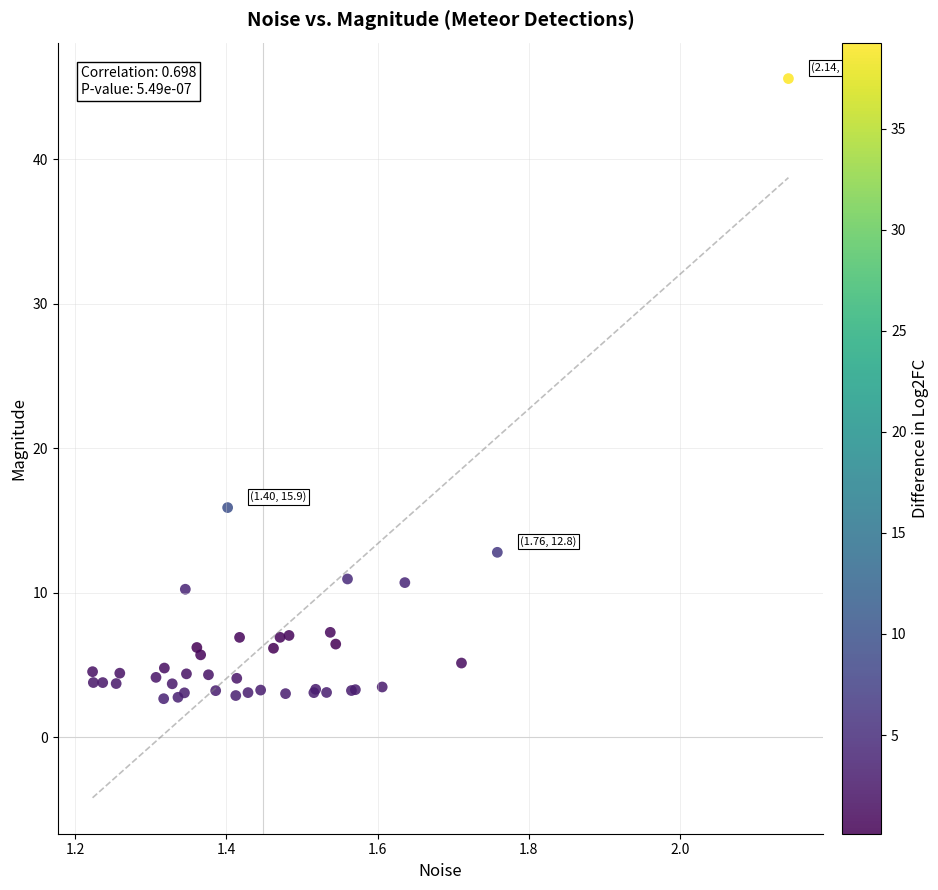

What Y value in the scatter plot is closest to 24?

15.9